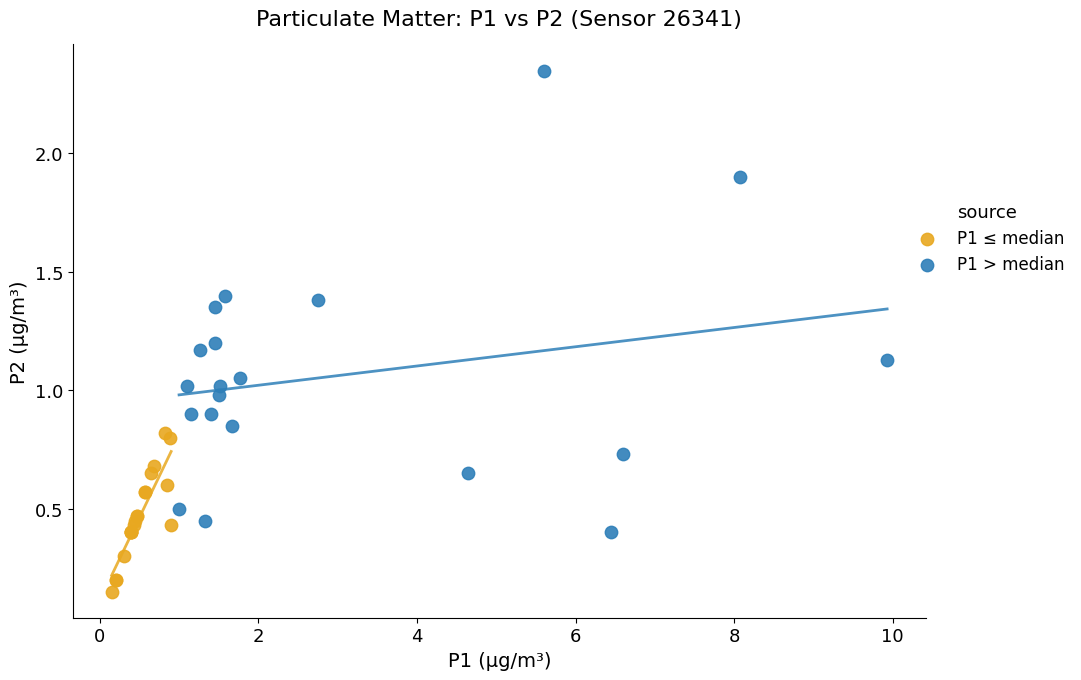

Which series contains the lowest Y value?

P1 ≤ median